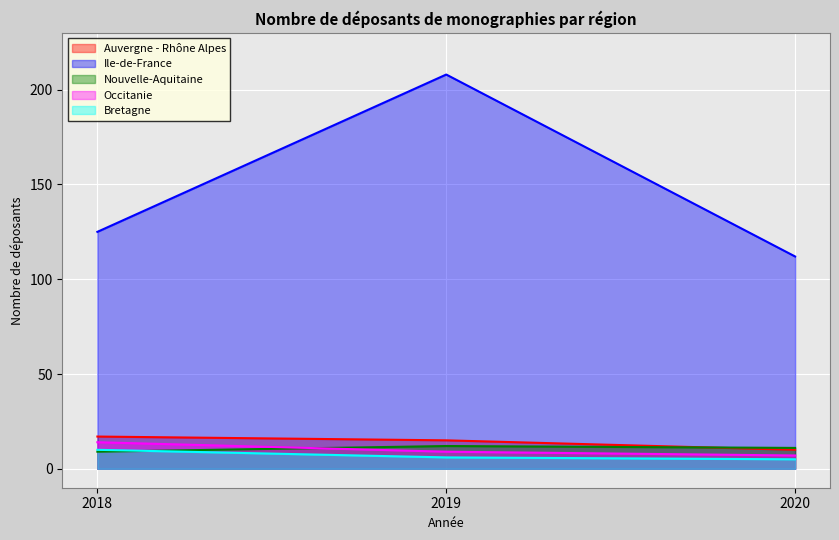

Which label corresponds to the smallest value in the chart?

2020